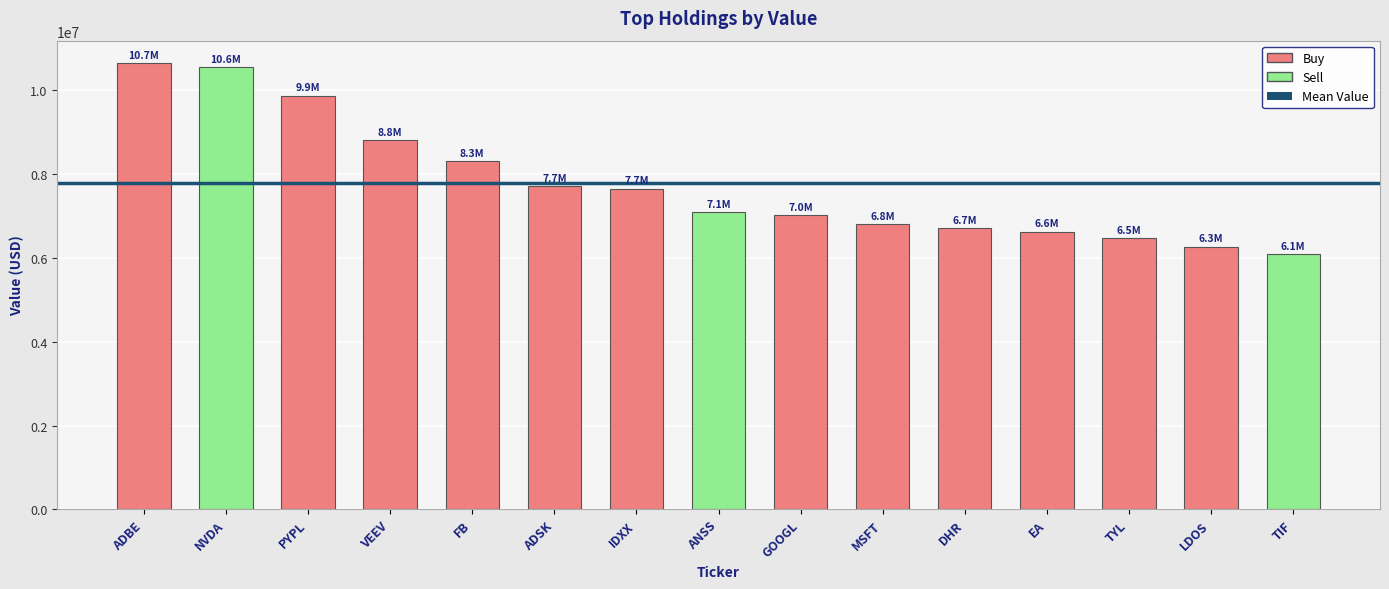

Count the number of data series in this chart.

1